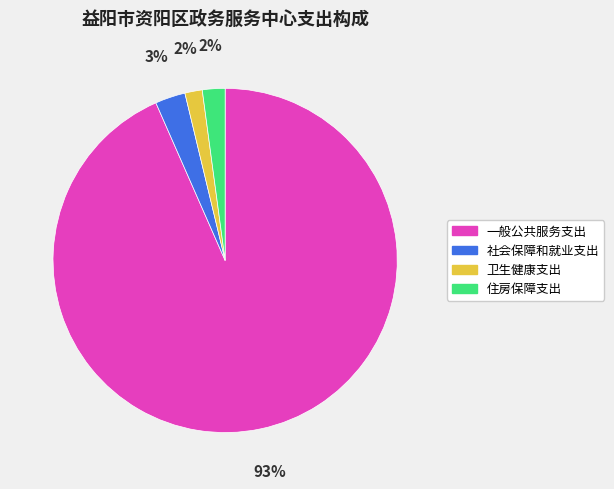

What is the majority slice?

一般公共服务支出